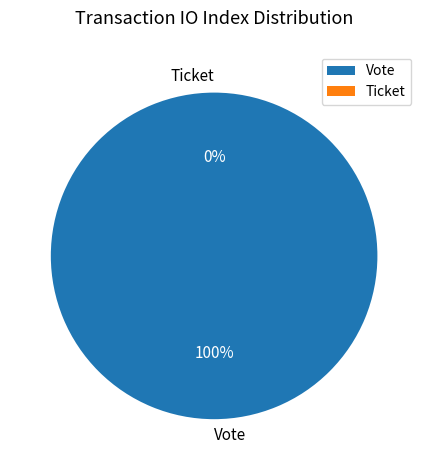

To the nearest percent, what is the difference between the largest and smallest slice percentages?

100%